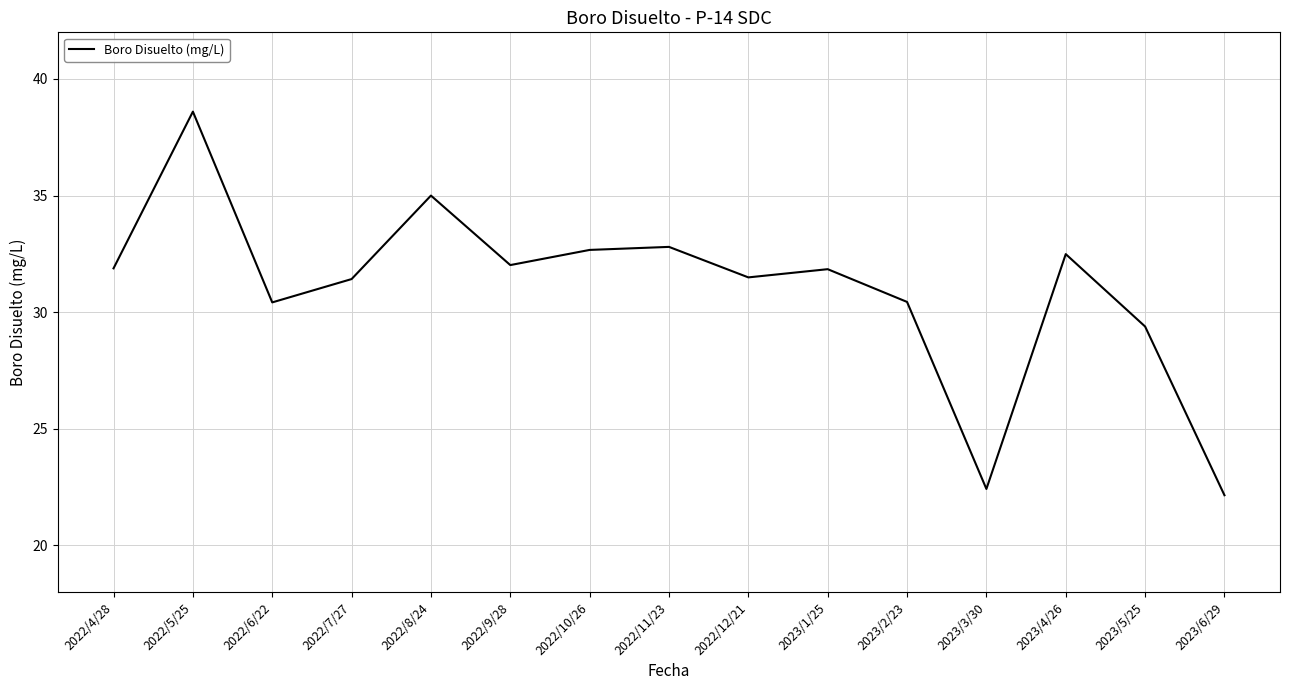

What is the sum of the values at 2023/3/30 and 2023/1/25?

54.3